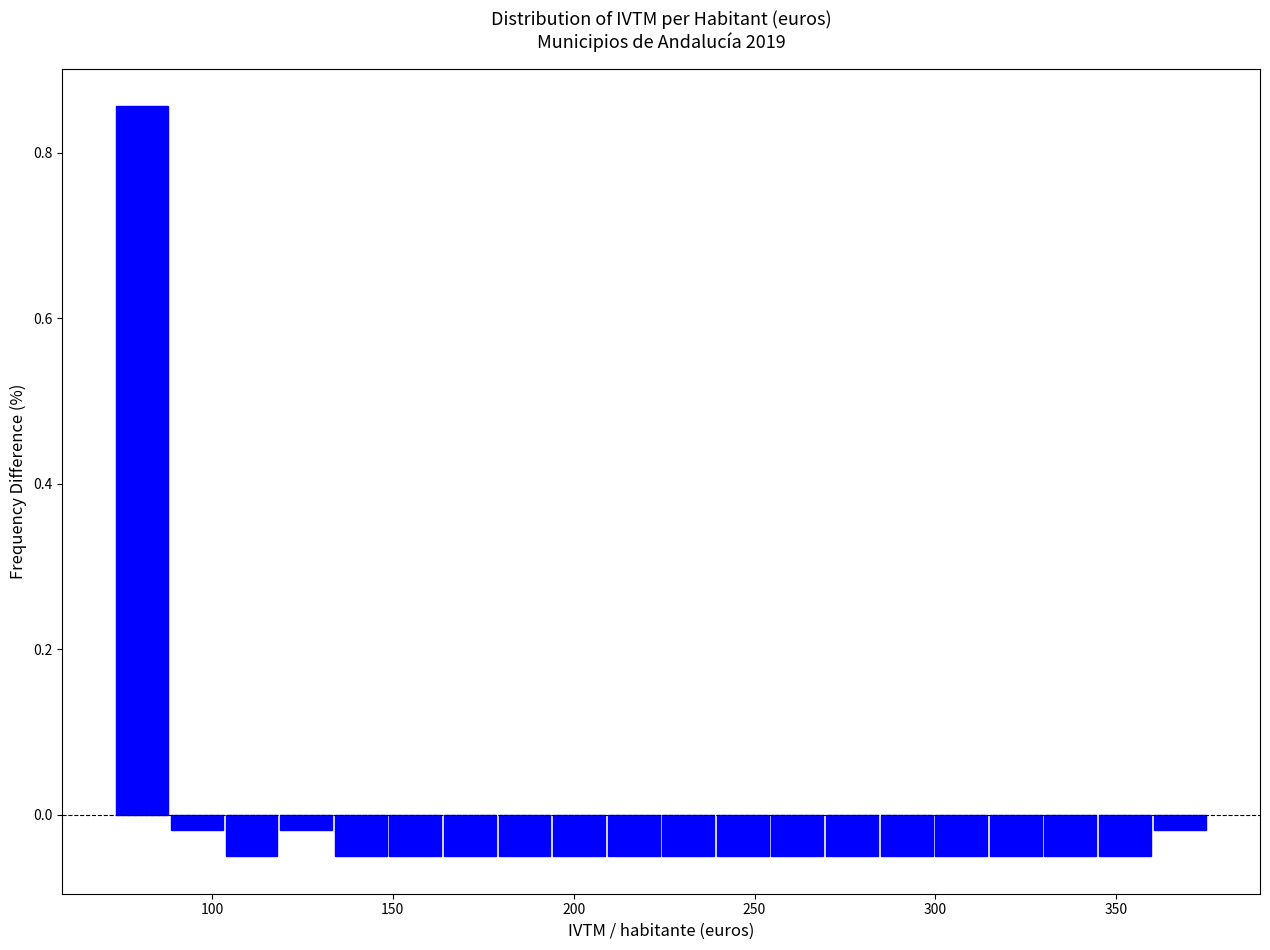

Around what value on the x-axis is the tallest bar? Give the approximate position of its centre, as read against the axis.

80